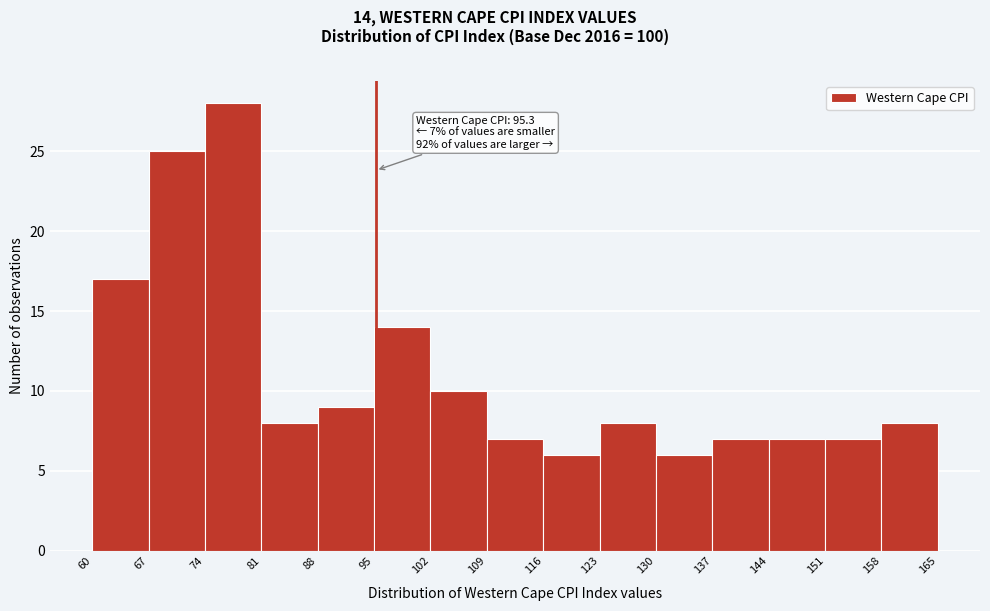

Which range on the x-axis has the tallest bar?

74 to 81